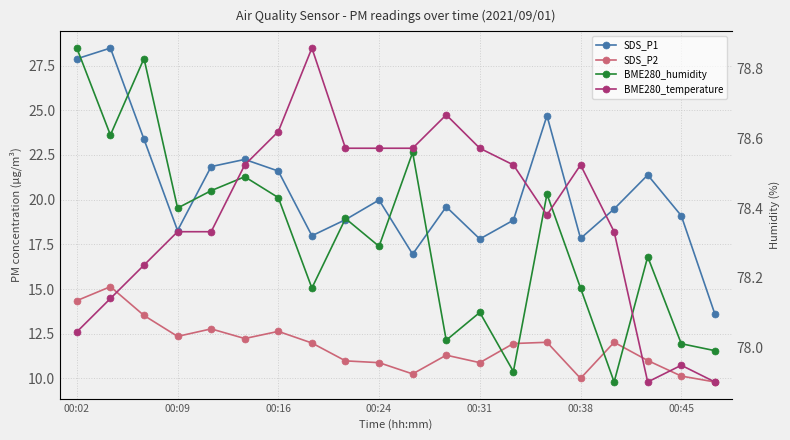

The SDS_P1 series shows 27.9 at 00:02. True or false?

True